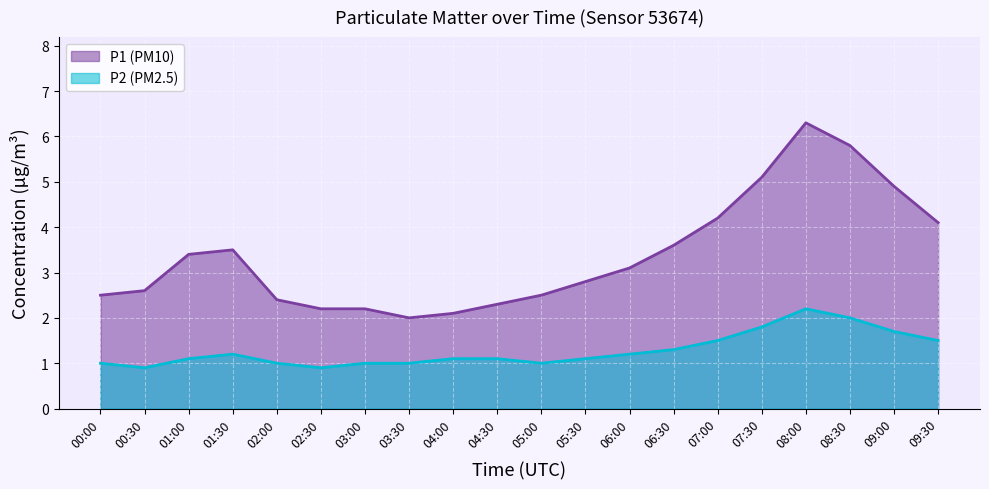

Which label corresponds to the smallest value in the chart?

00:30